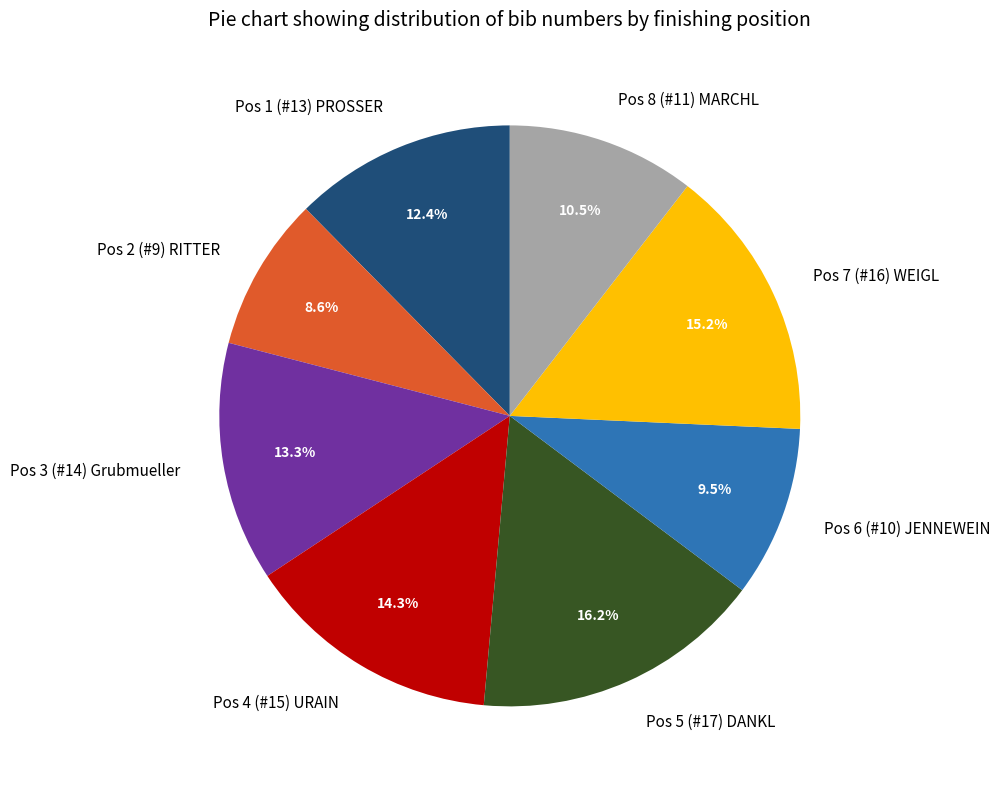

Does Pos 7 (#16) WEIGL represent more than half of the total?

No